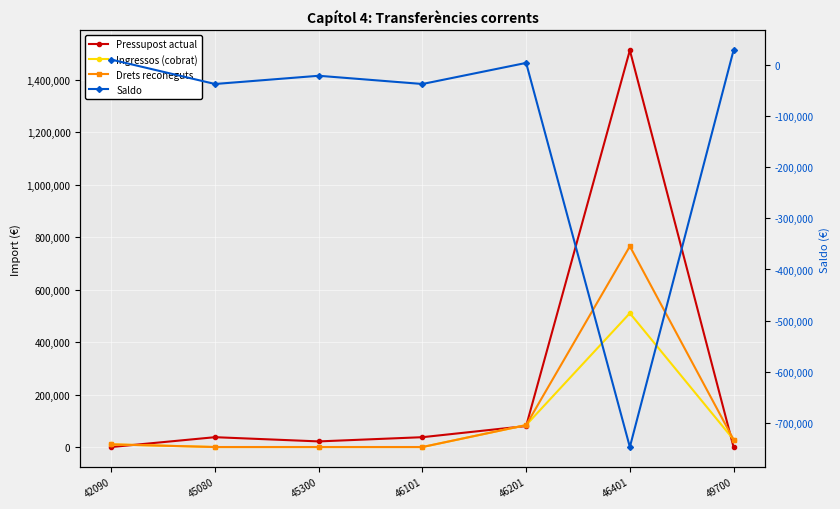

List the series in order of their peak value, lowest first.

Saldo, Ingressos (cobrat), Drets reconeguts, Pressupost actual